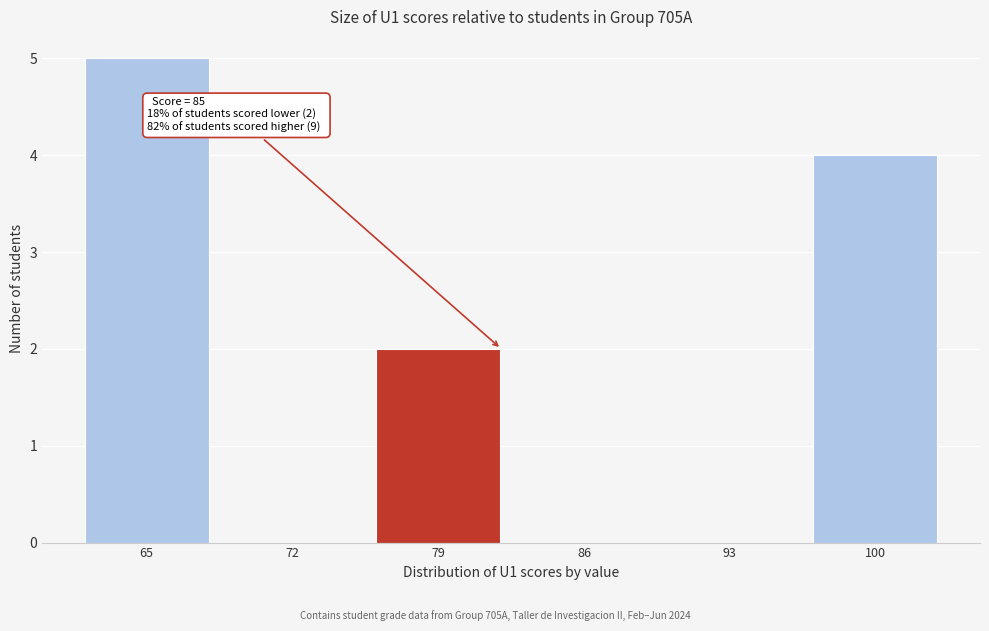

Reading left to right, extract all data points from this chart.

65=5	72=0	79=2	86=0	93=0	100=4